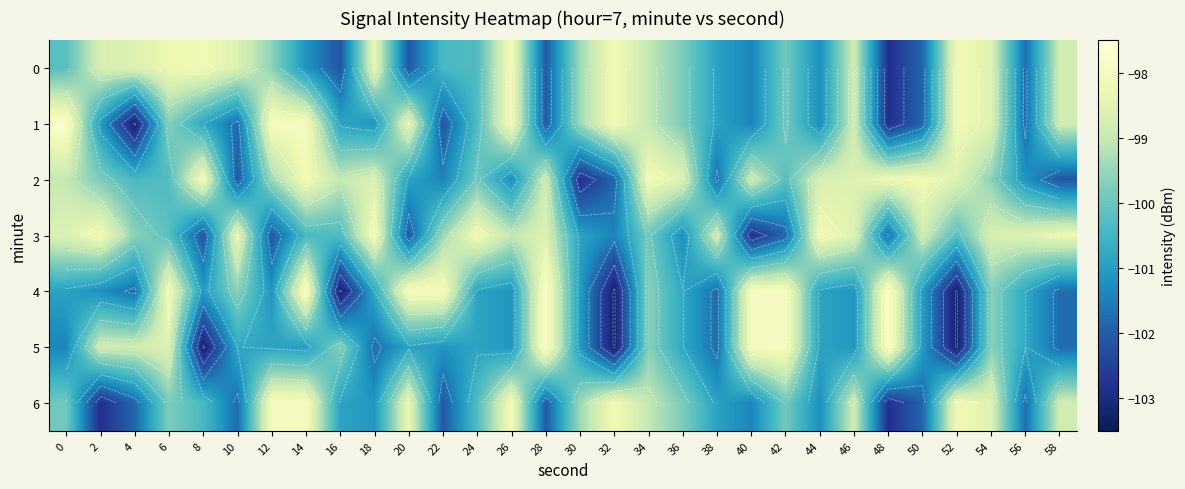

What is the average value of the 0 series?

-99.9